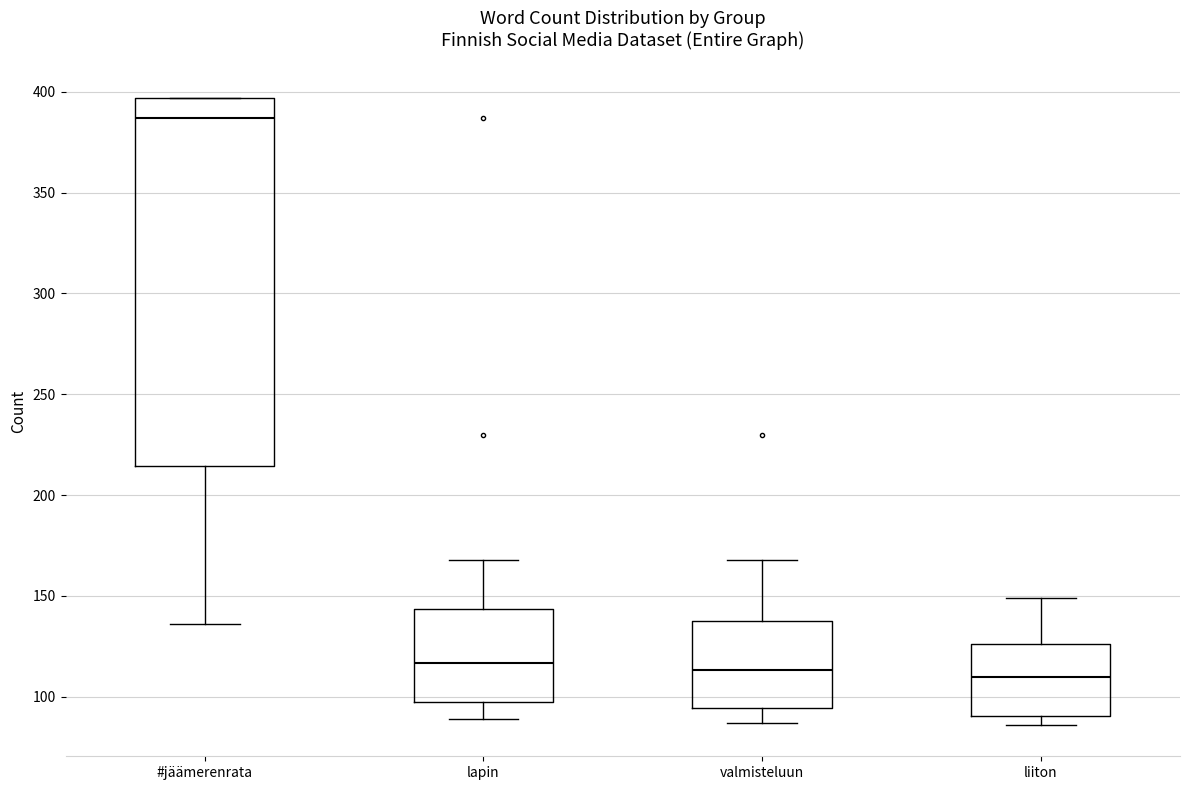

Reading left to right, read every box against the y-axis: the position of its median line, the range the box covers, and the ends of its whiskers. The values are not printed on the chart, so give them approximately, as read against the axis.

#jäämerenrata: median 385, box 215 to 395, whiskers 135 to 395
lapin: median 115, box 95 to 145, whiskers 90 to 170
valmisteluun: median 115, box 95 to 140, whiskers 85 to 170
liiton: median 110, box 90 to 125, whiskers 85 to 150